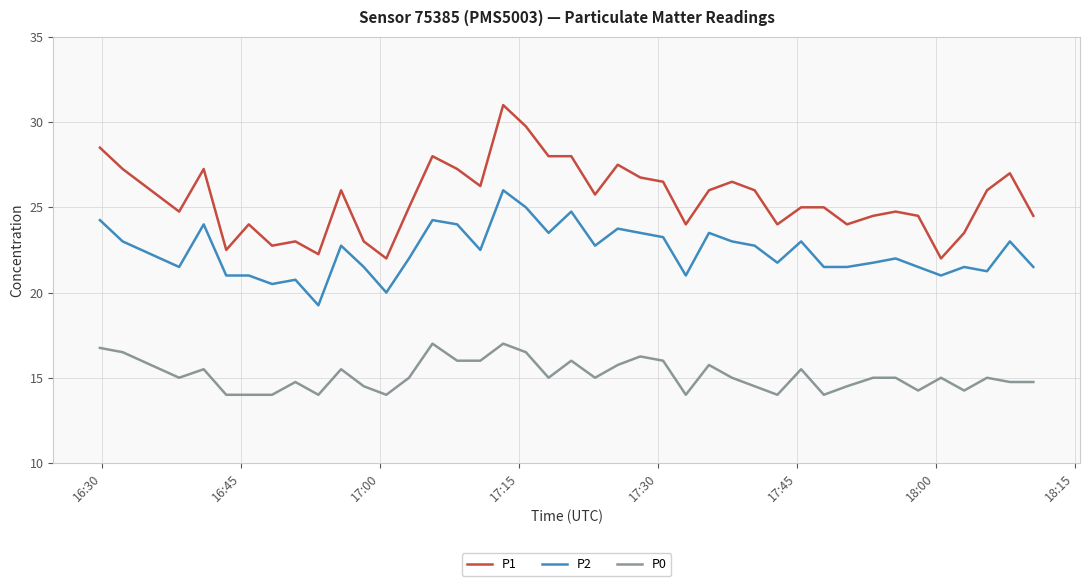

List the series in order of their peak value, highest first.

P1, P2, P0